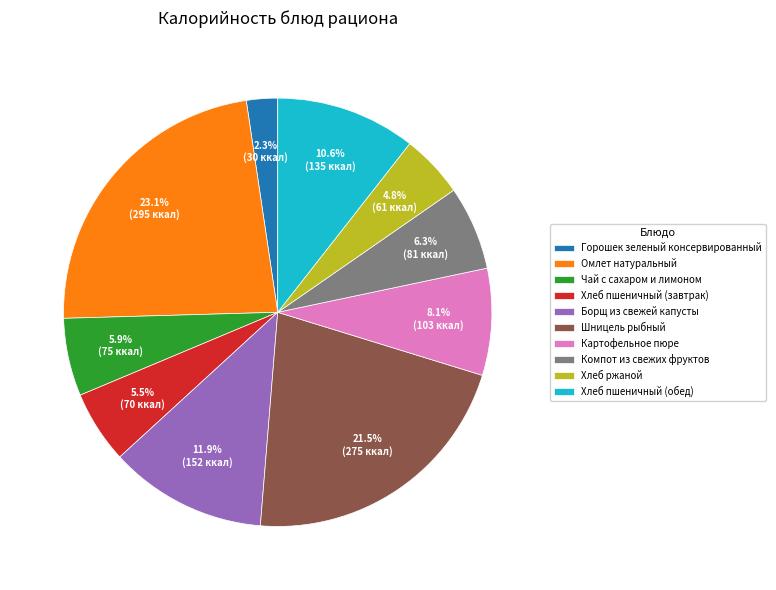

Count the number of slices in the pie.

10